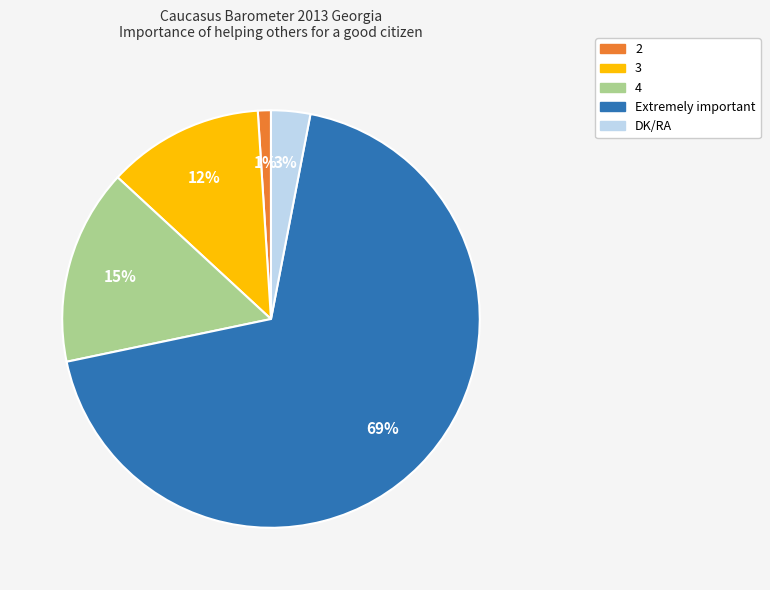

To the nearest percent, what is the difference between the largest and smallest slice percentages?

68%